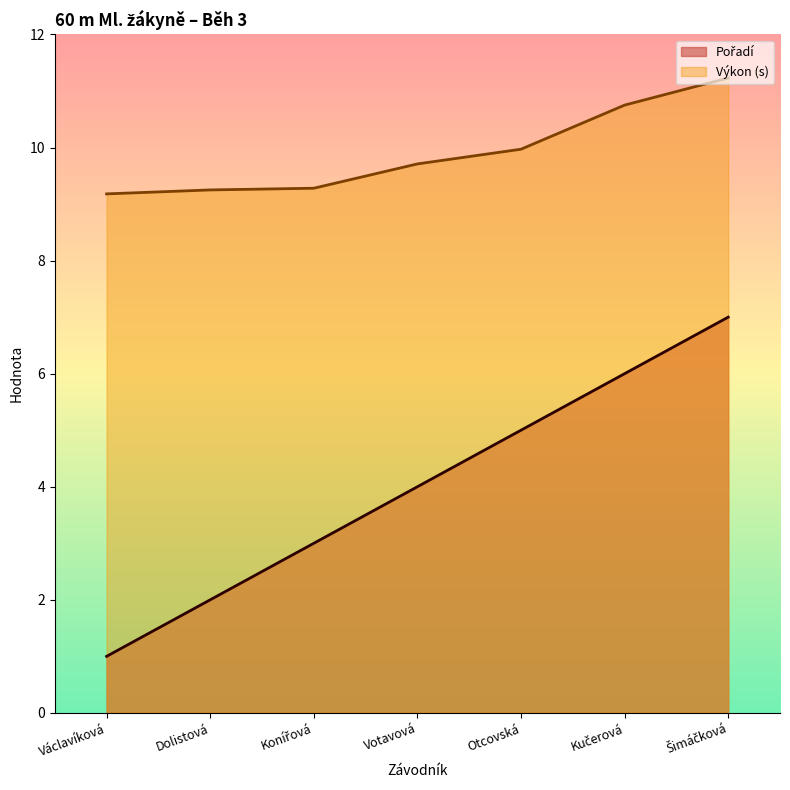

True or false: Výkon and Pořadí cross at least once.

False